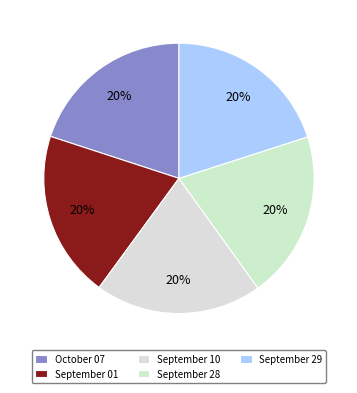

To the nearest percent, what is the combined percentage of September 10 and September 29?

40%